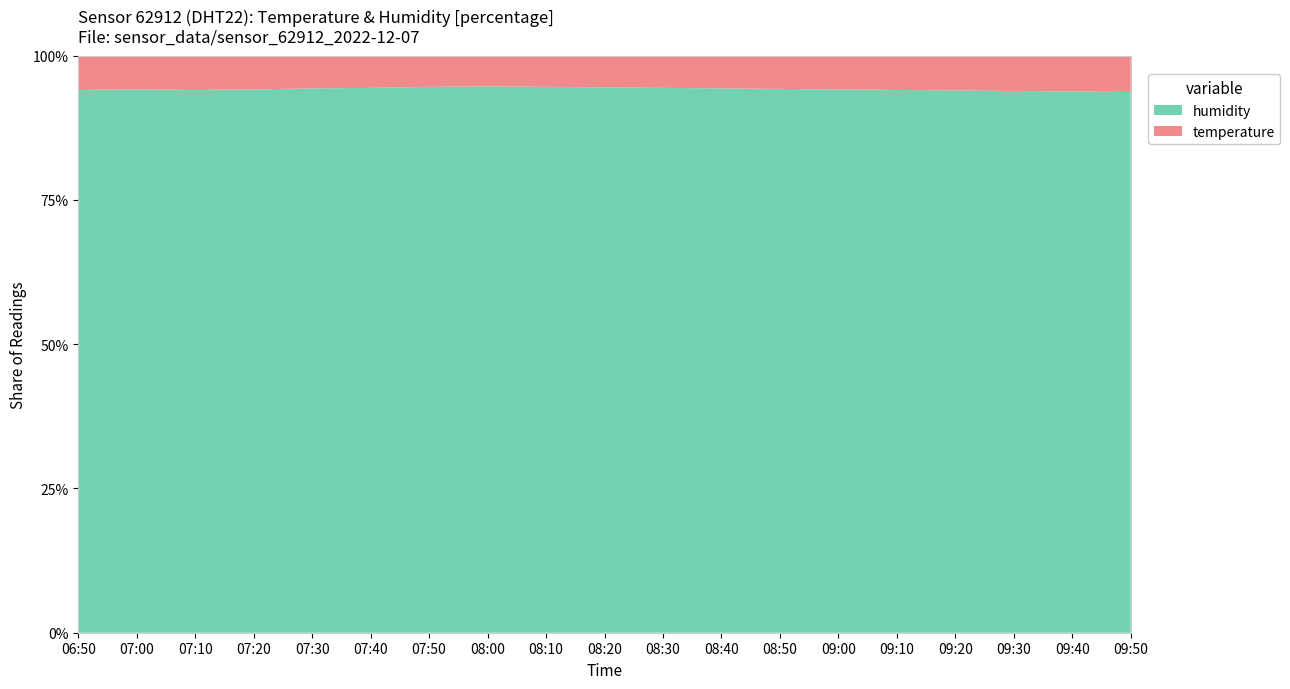

What is the minimum value for humidity?

93.7